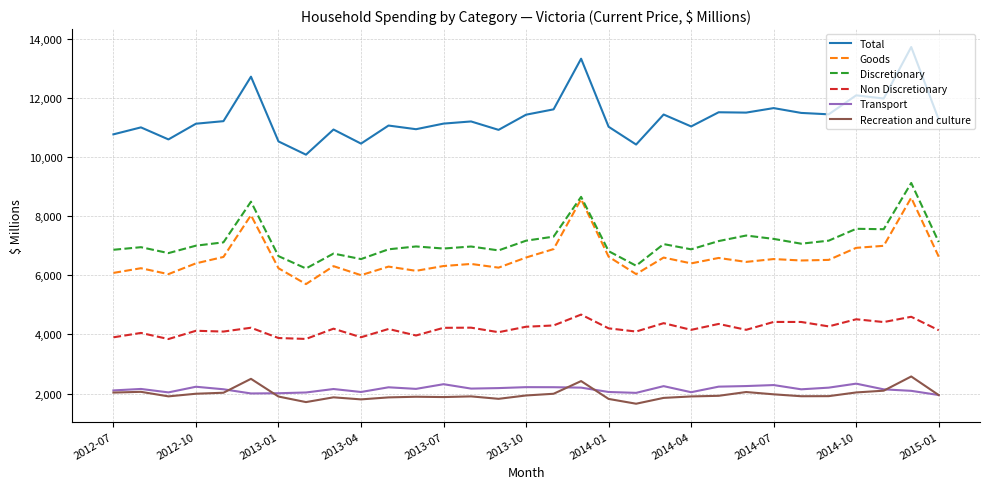

How many lines are shown in the chart?

6